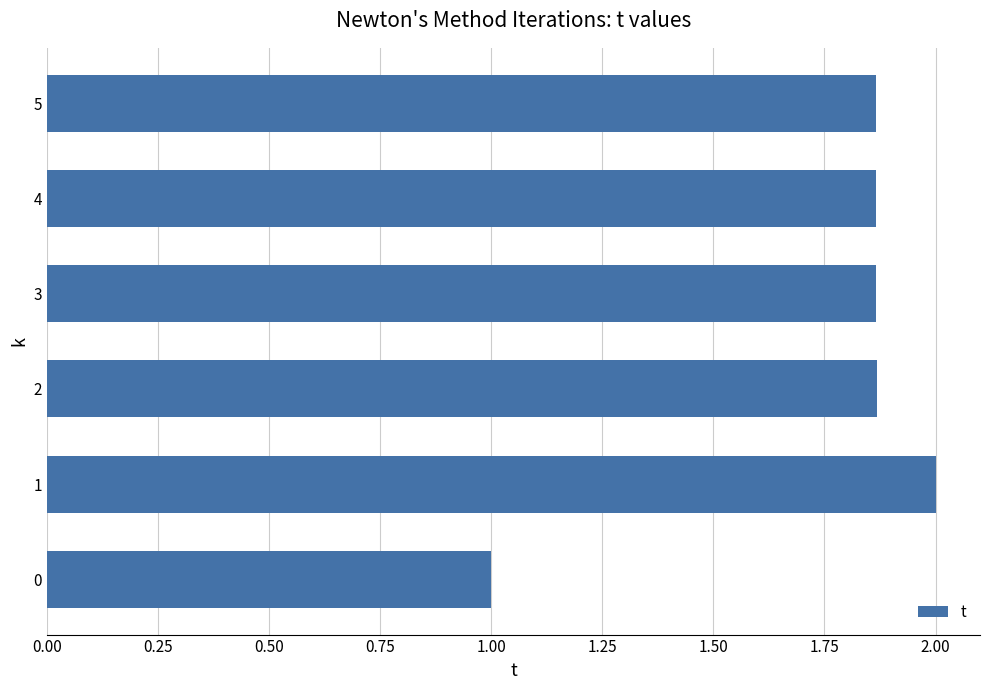

Is it true that the value at 1 is 1.3?

False